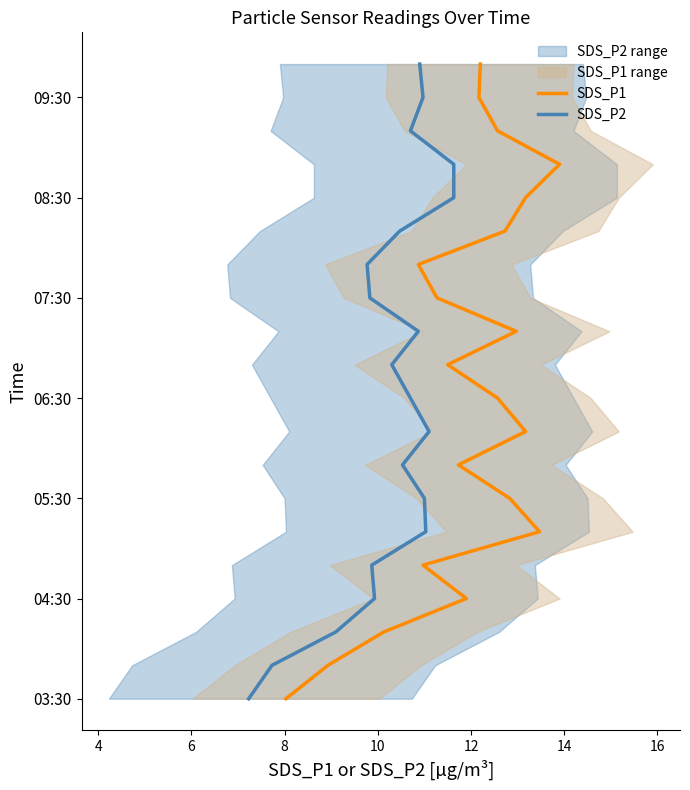

How many lines are shown in the chart?

2